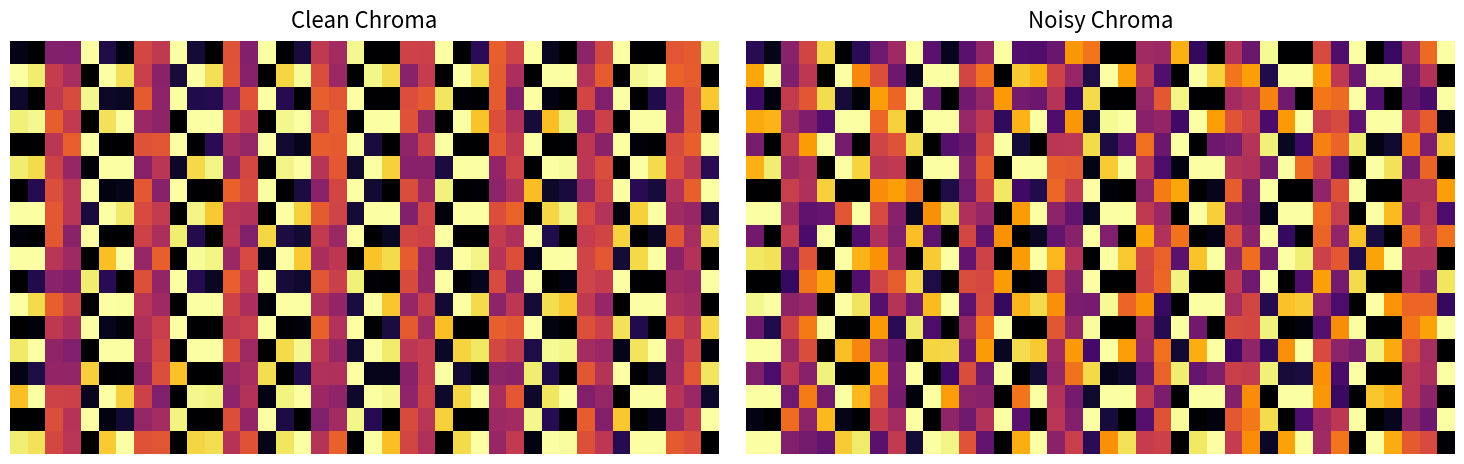

At how many categories does at least one series exceed 0?

40